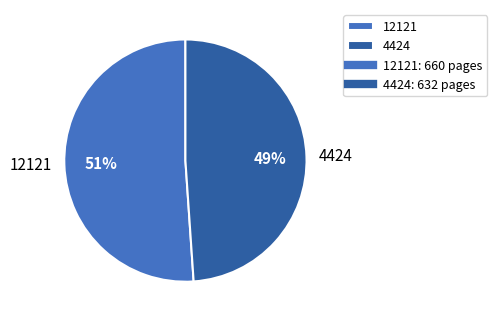

Combined, do 12121 and 4424 account for over 50%?

Yes